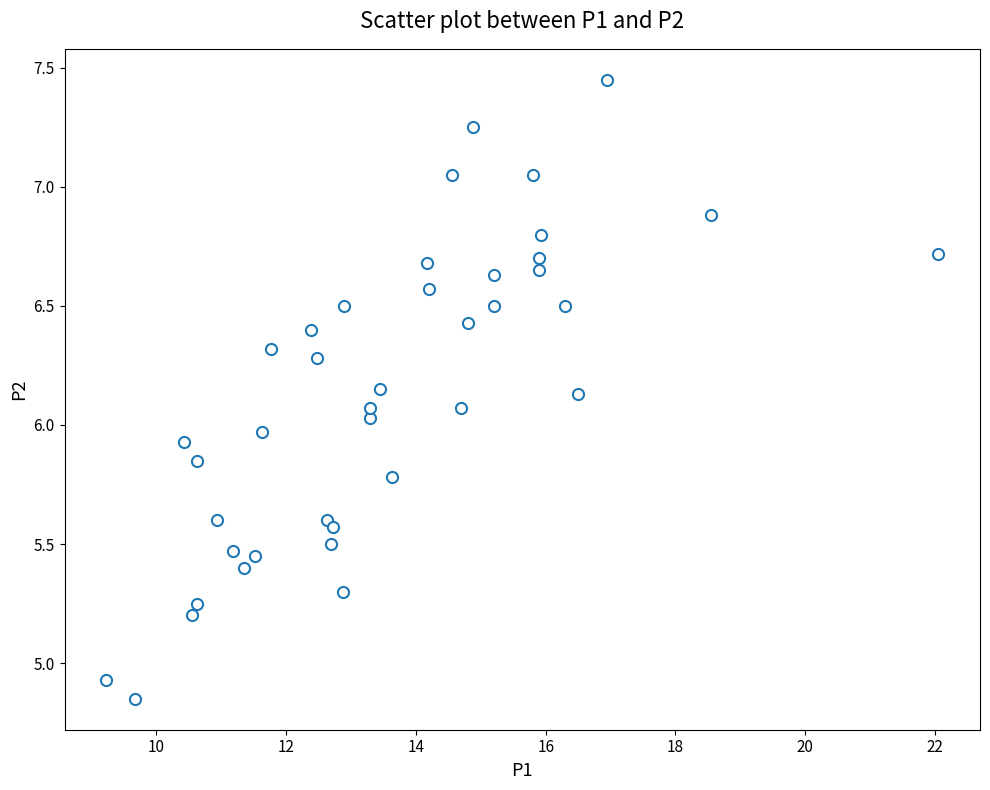

What is the range of Y values (max minus min)?

2.6